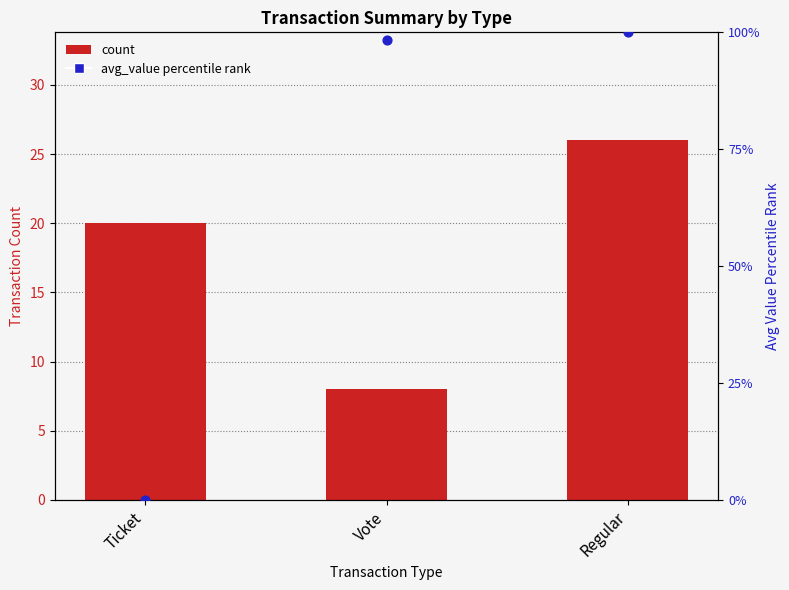

At how many categories does at least one series exceed 57?

2